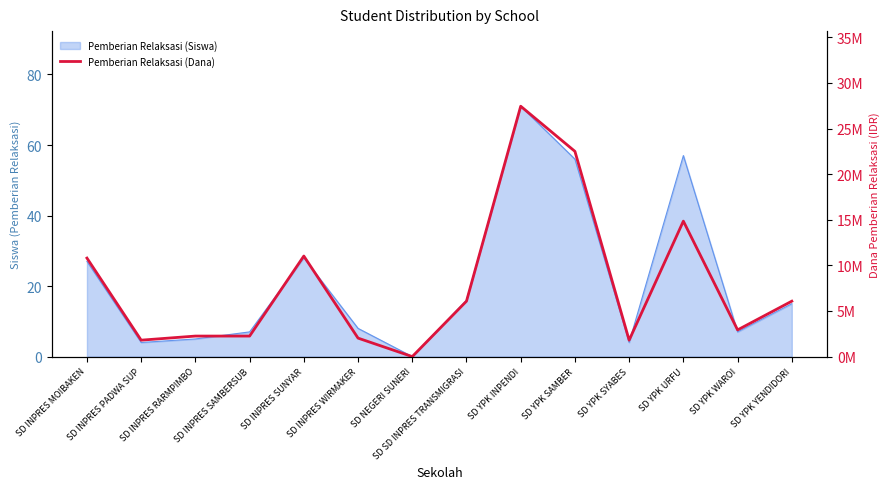

What is the label of the 1st point from the right?

SD YPK YENDIDORI